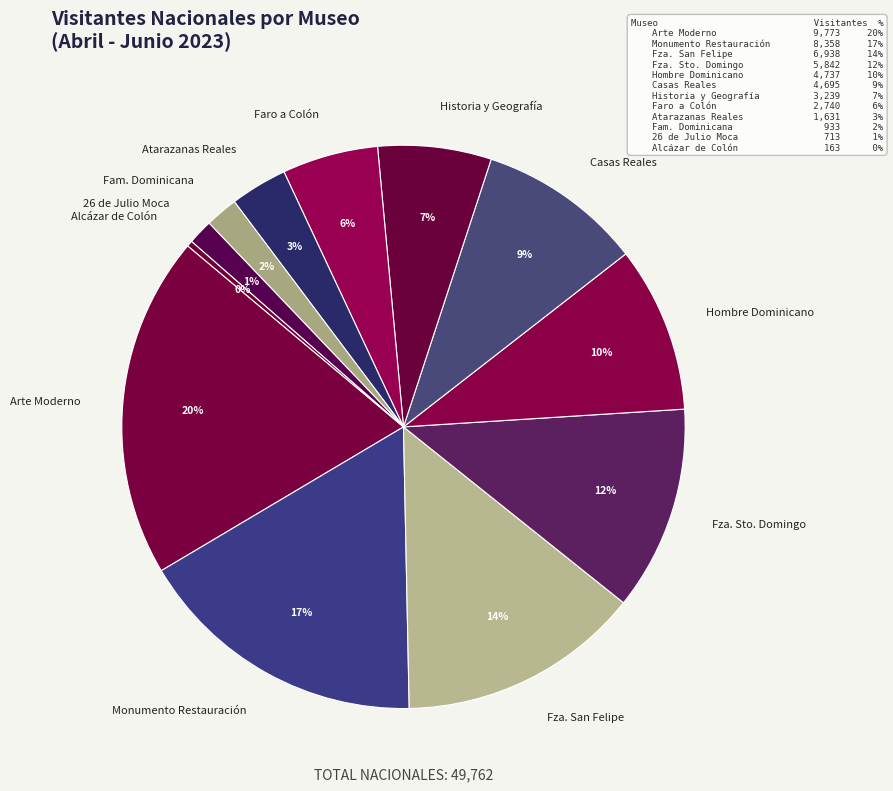

Is it true that Fza. Sto. Domingo is 12% of the pie?

True